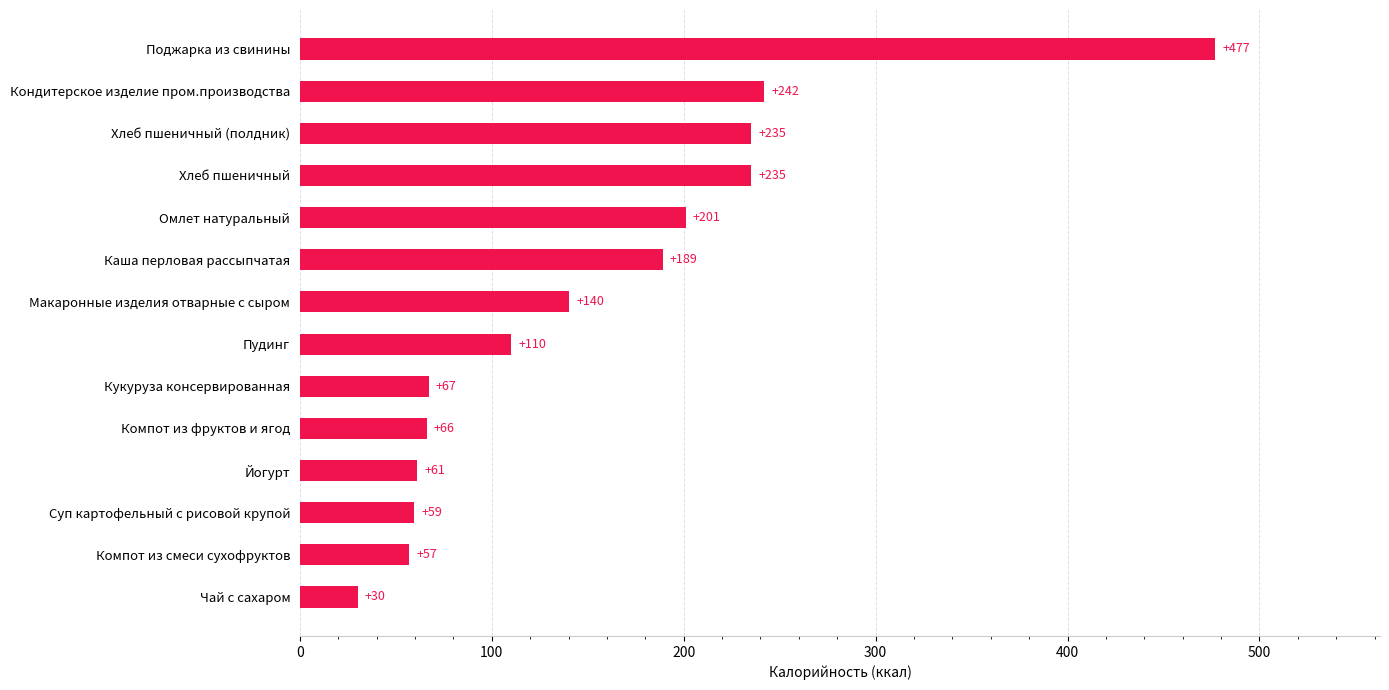

How many categories are shown in the chart?

14